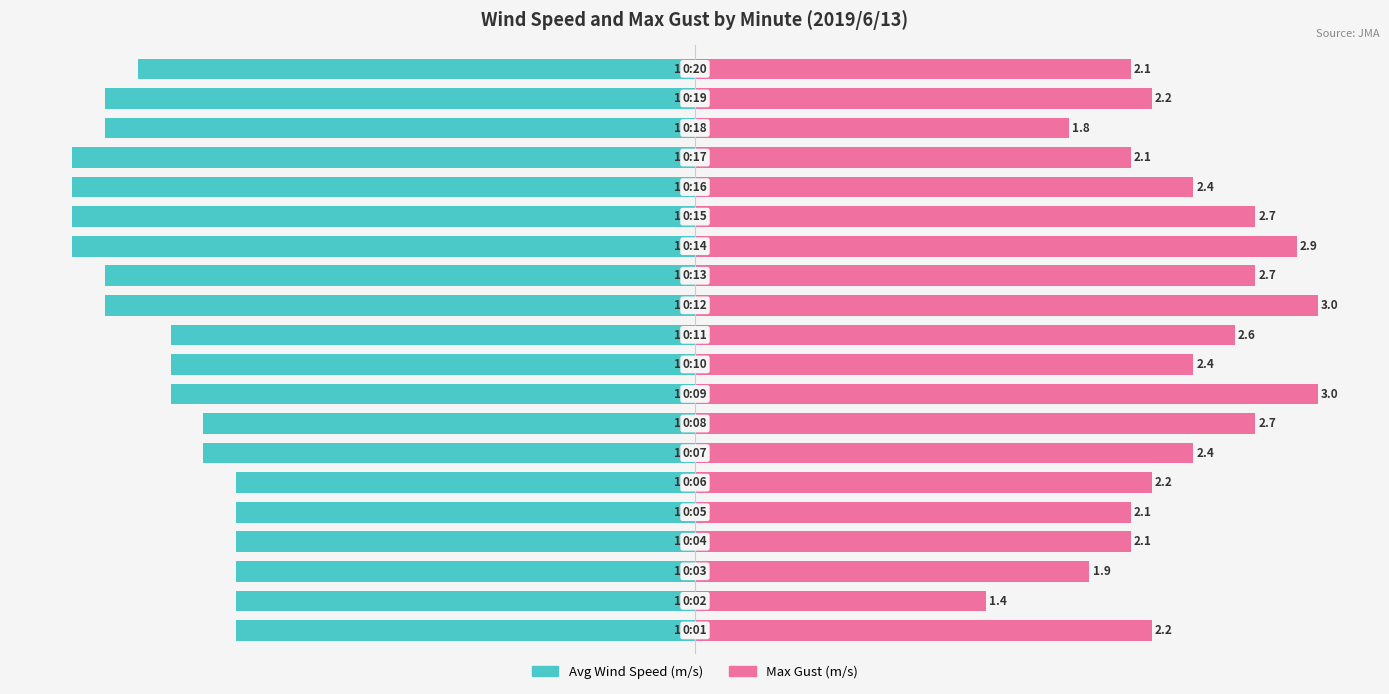

Rank the series by their maximum value, from lowest to highest.

Avg Wind Speed, Max Gust